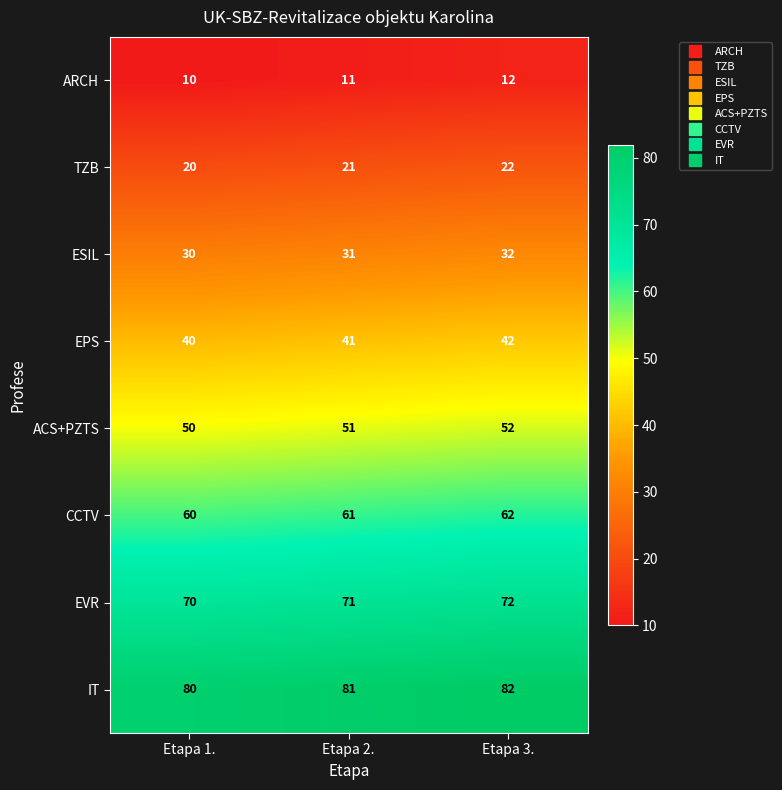

The value of IT at Etapa 1. is 80. True or false?

True